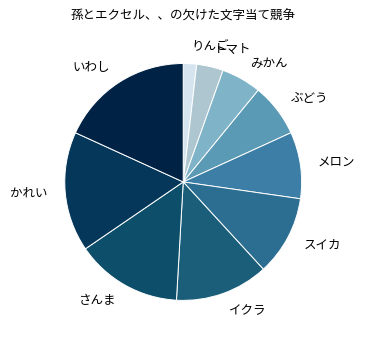

Do トマト and メロン together represent more than half of the pie?

No